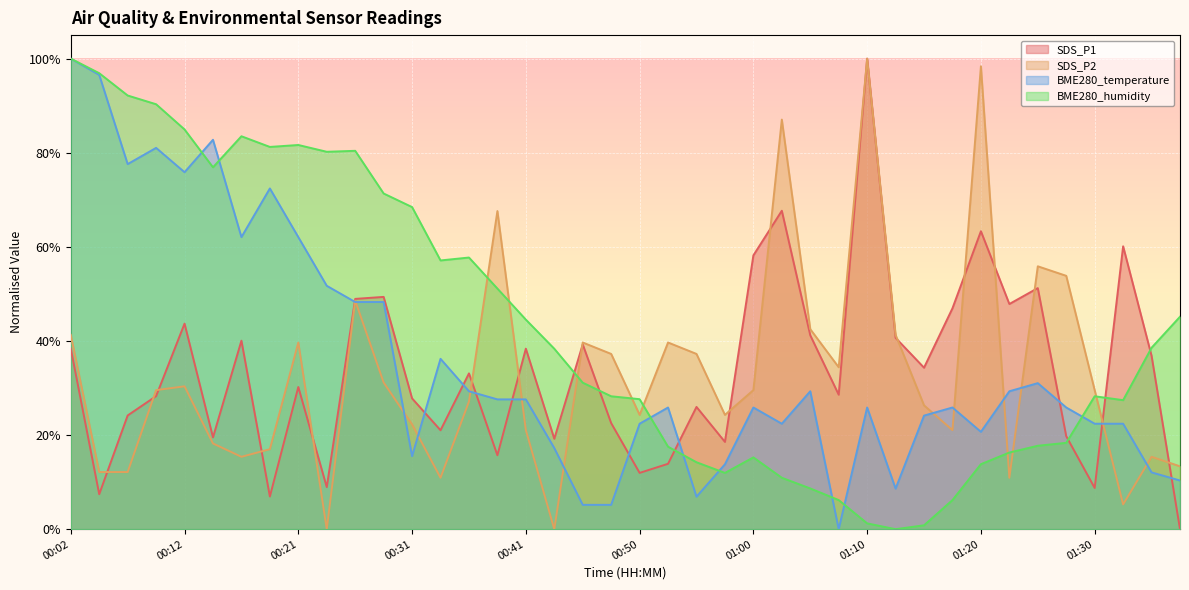

What position from the left is 00:58?

24